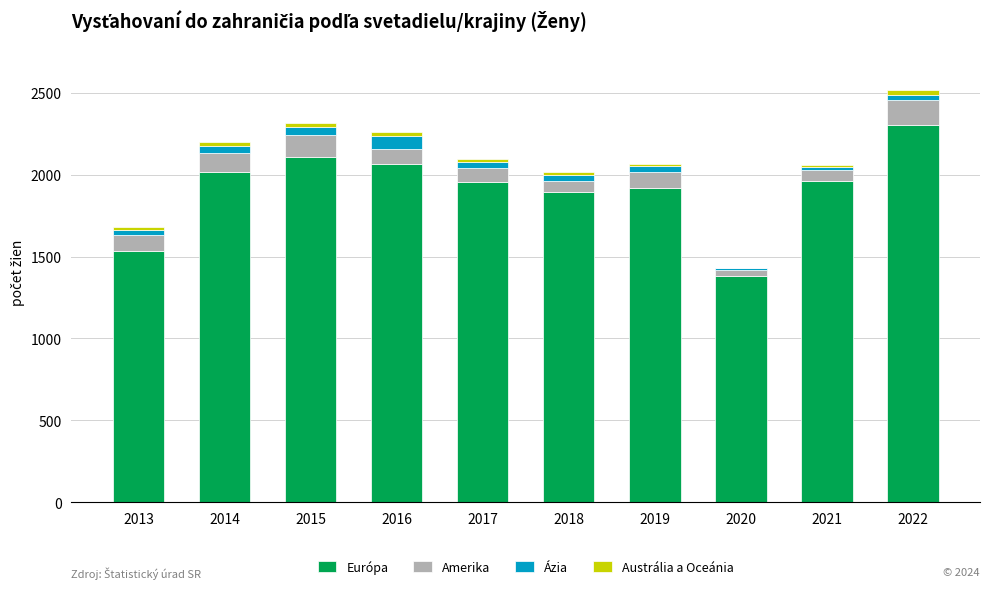

Which category has the highest value in the Európa series?

2022